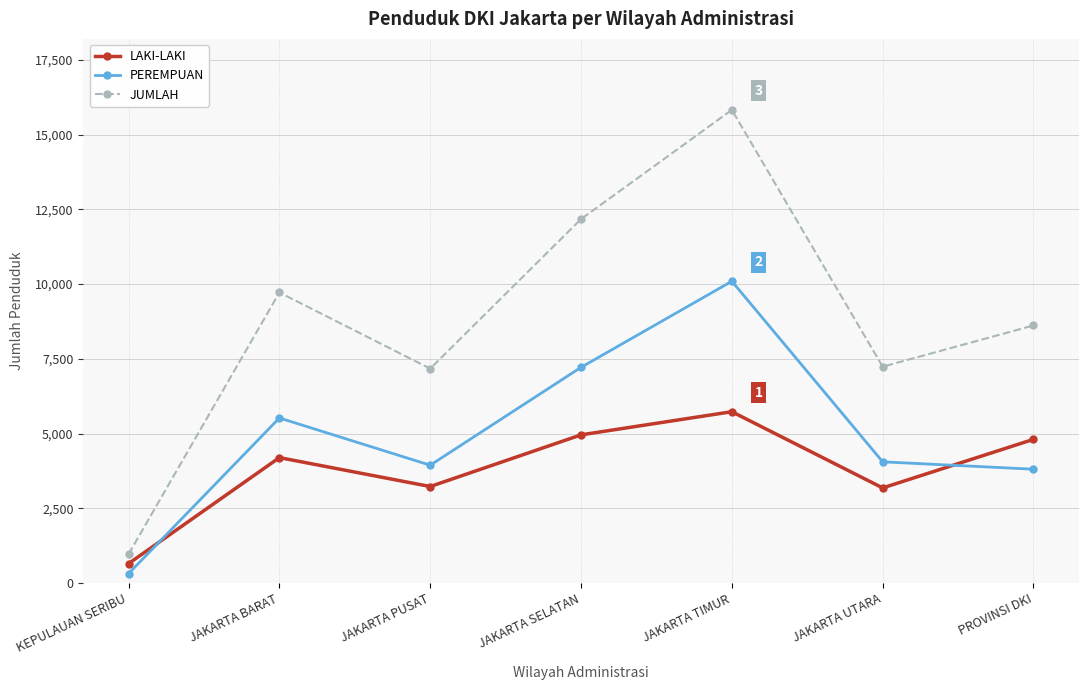

What is the average value of the JUMLAH series?

8817